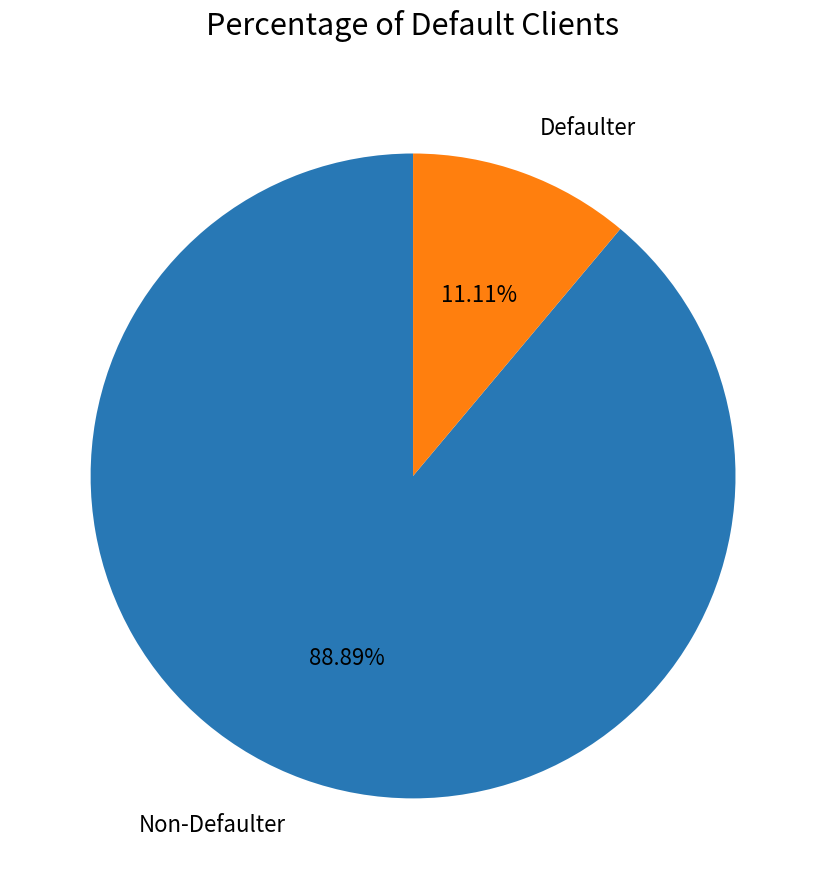

Do Non-Defaulter and Defaulter together represent more than half of the pie?

Yes